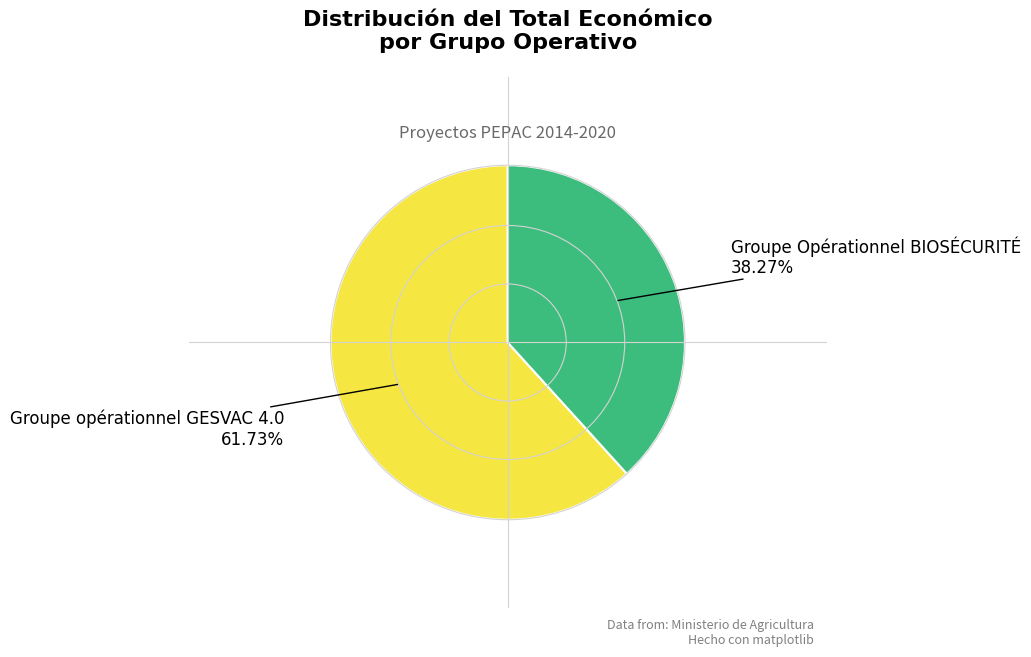

Is there a majority slice in this chart?

Yes